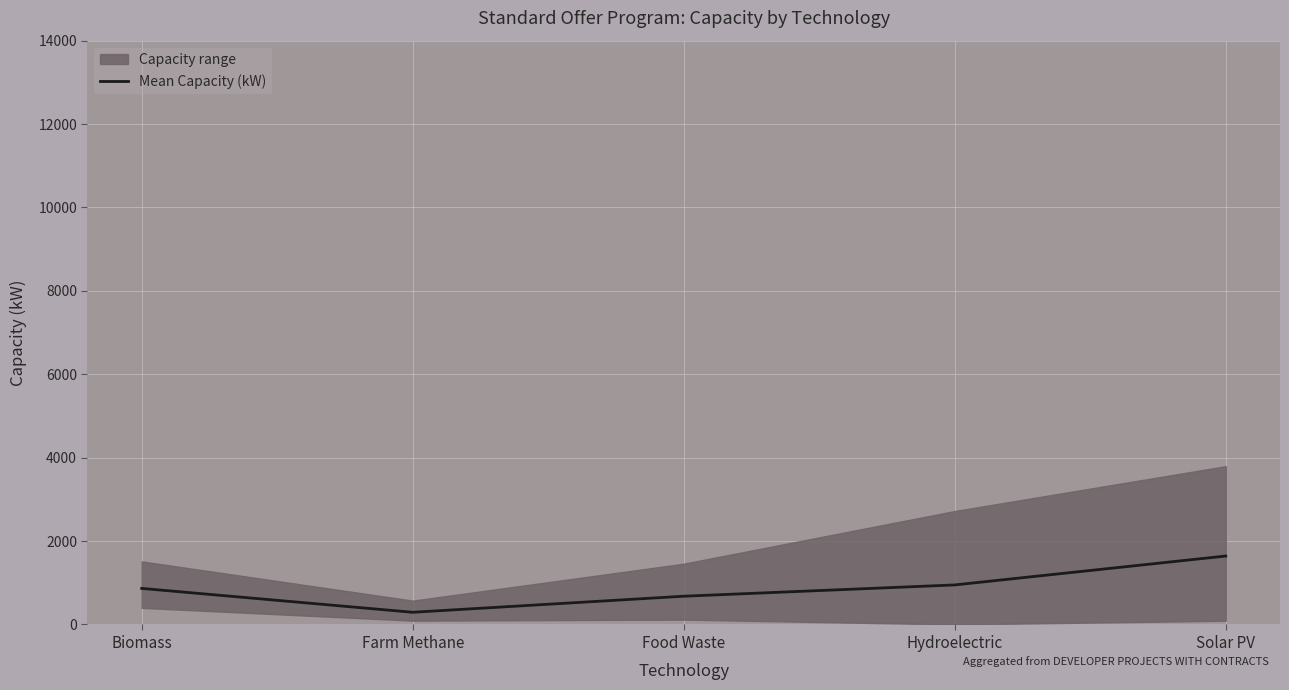

How many points are lower than both their immediate neighbors (excluding endpoints)?

1